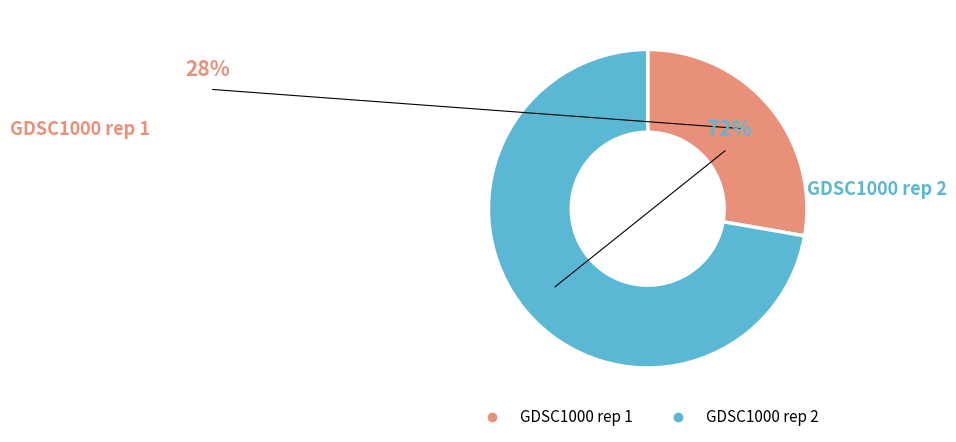

Is GDSC1000 rep 2 (10.0) the majority of the pie?

Yes